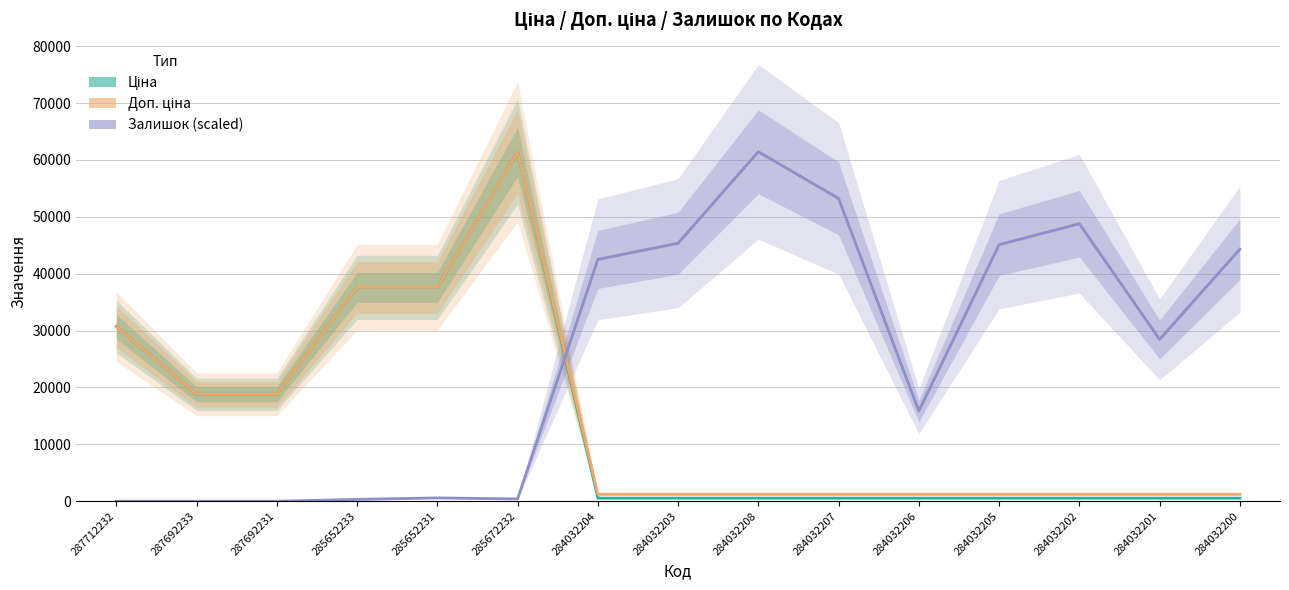

Is it true that Ціна equals 539.0 at 284032205?

True